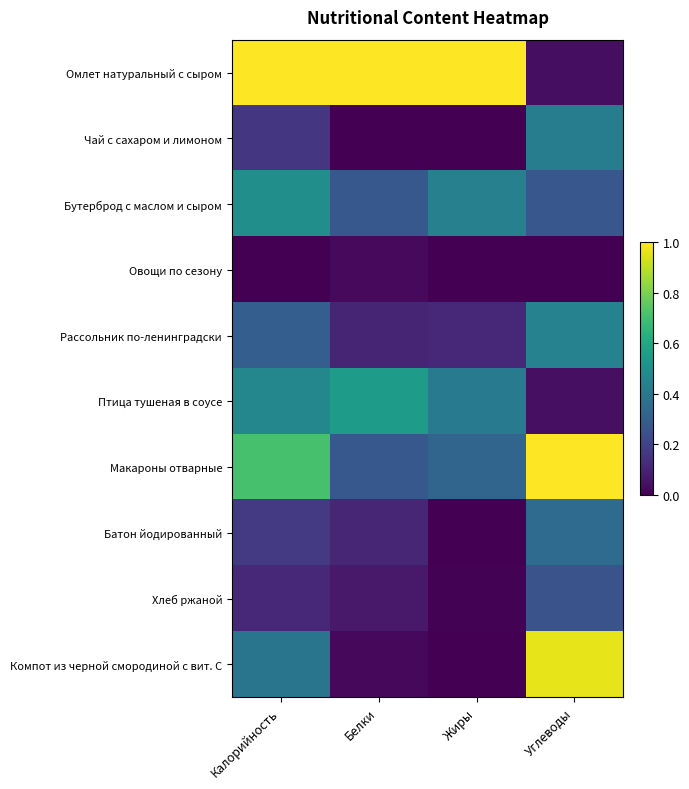

At which category does the chart reach its minimum across all series?

Белки